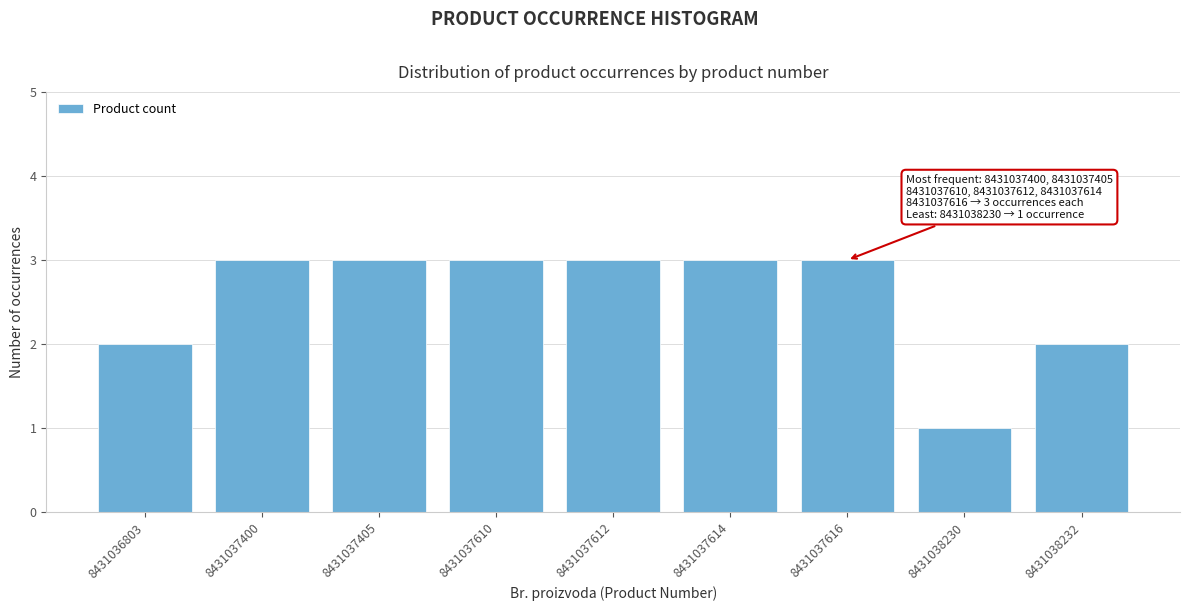

Reading left to right, what are all the values shown in this chart?

2	3	3	3	3	3	3	1	2